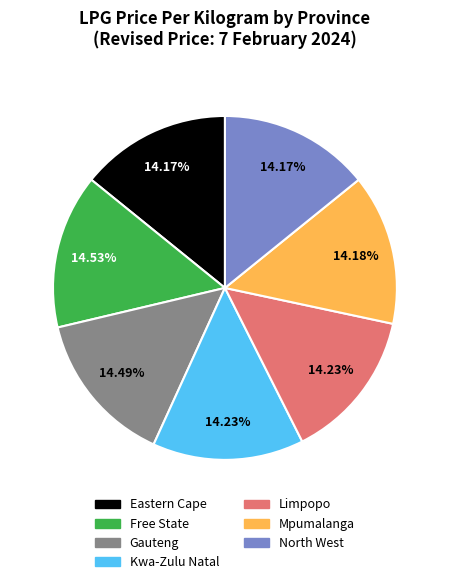

Does any single category account for the majority?

No